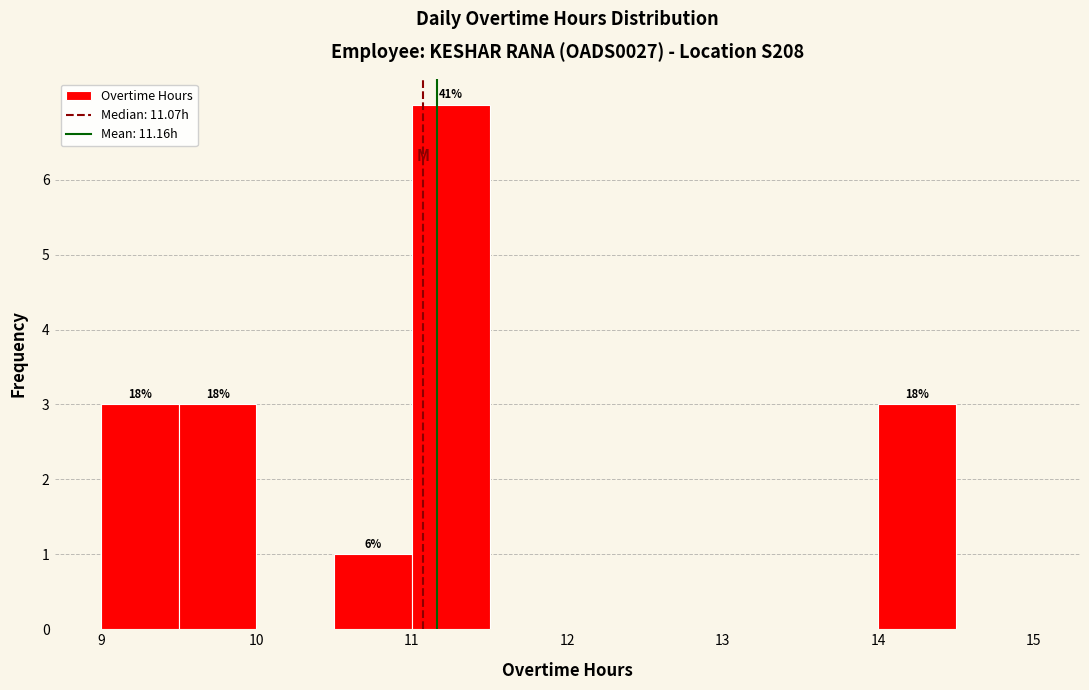

Over which range of the x-axis is the bar tallest?

11.0 to 11.5